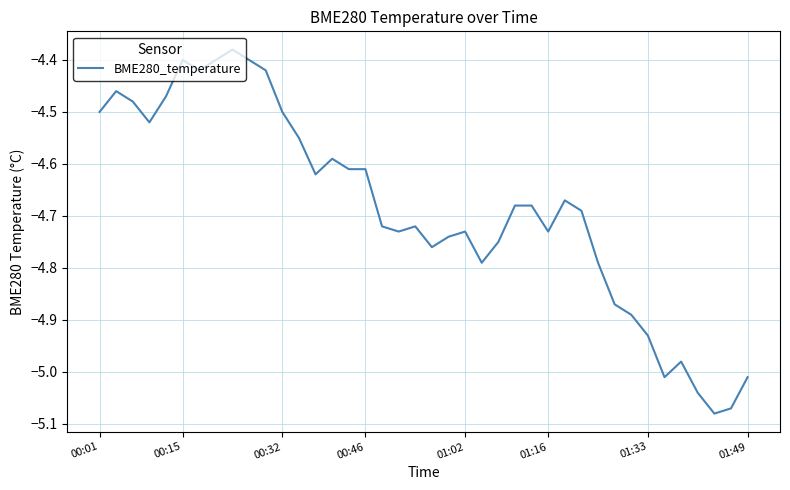

What is the difference between the maximum and minimum values?

0.7